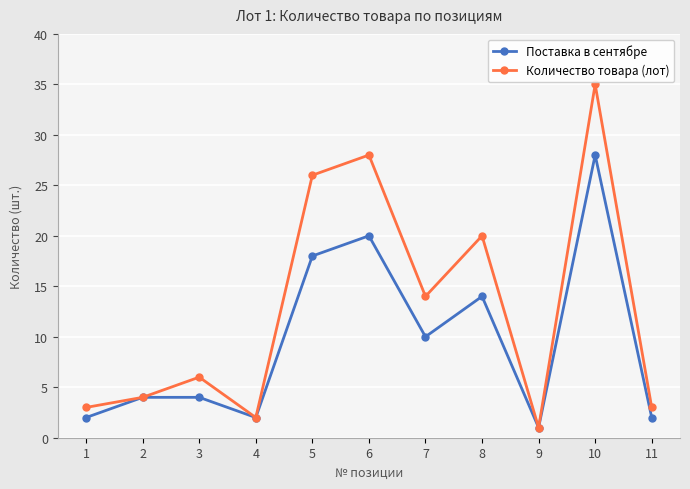

Is it true that Поставка в сентябре equals 4 at 3?

True